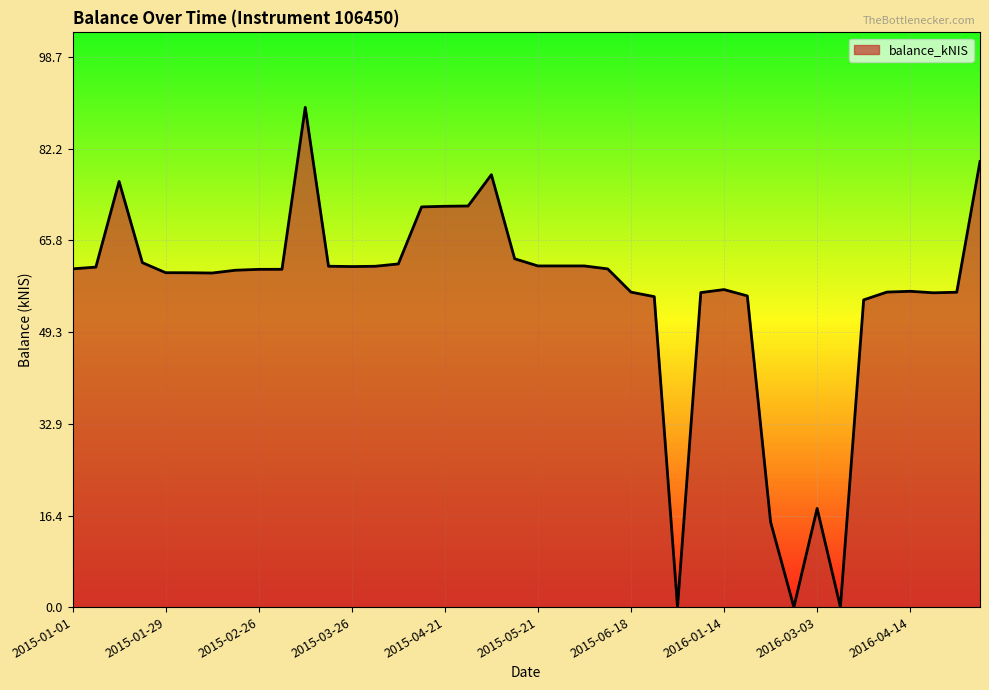

What is the greatest value displayed?

89.7